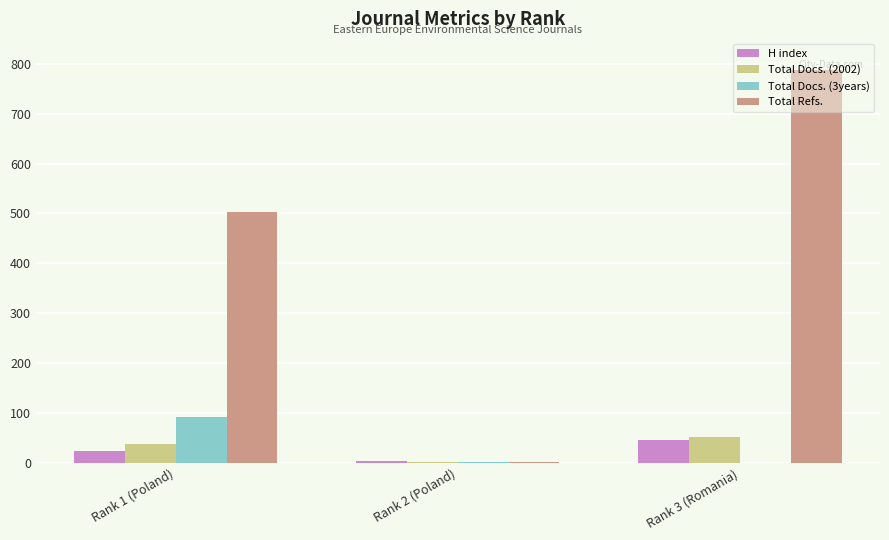

Which label corresponds to the largest value in the chart?

Rank 3 (Romania)